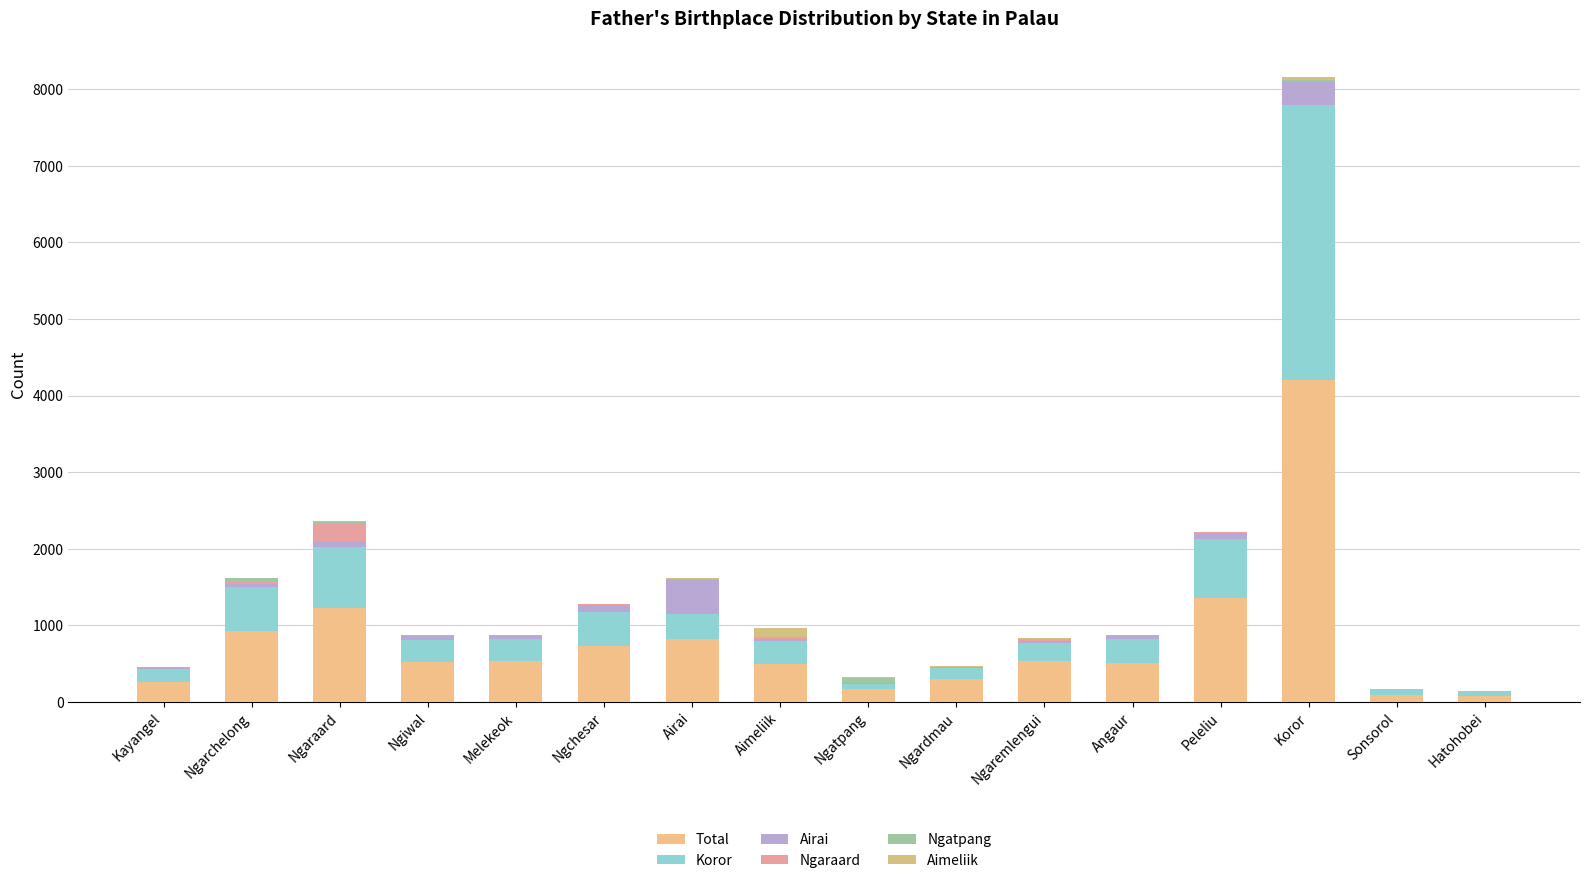

How many data points does each series have?

16